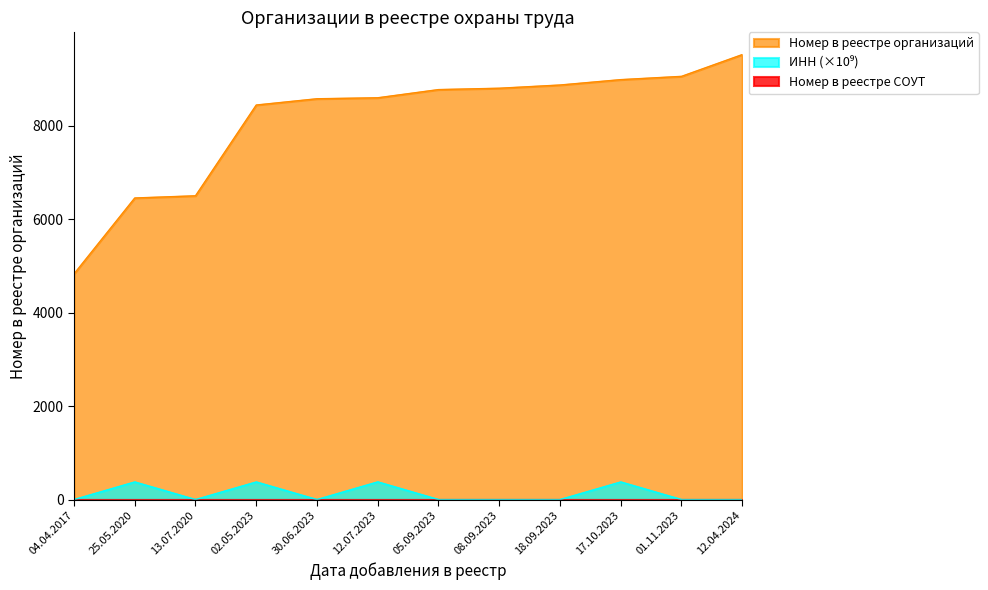

True or false: Номер в реестре организаций and ИНН (numeric) intersect in this chart.

False